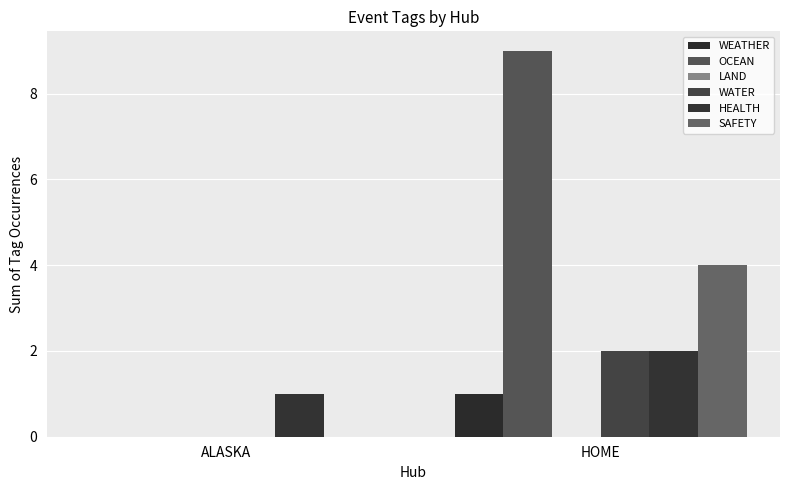

Count the number of data series in this chart.

5